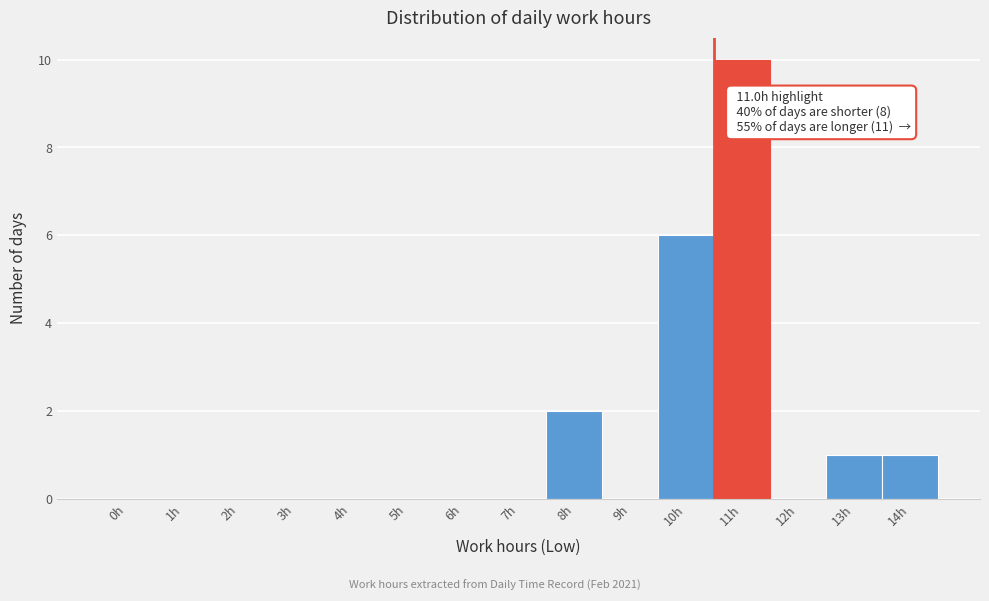

Reading right to left, transcribe all the data shown in this chart.

14h=1	13h=1	12h=0	11h=10	10h=6	9h=0	8h=2	7h=0	6h=0	5h=0	4h=0	3h=0	2h=0	1h=0	0h=0